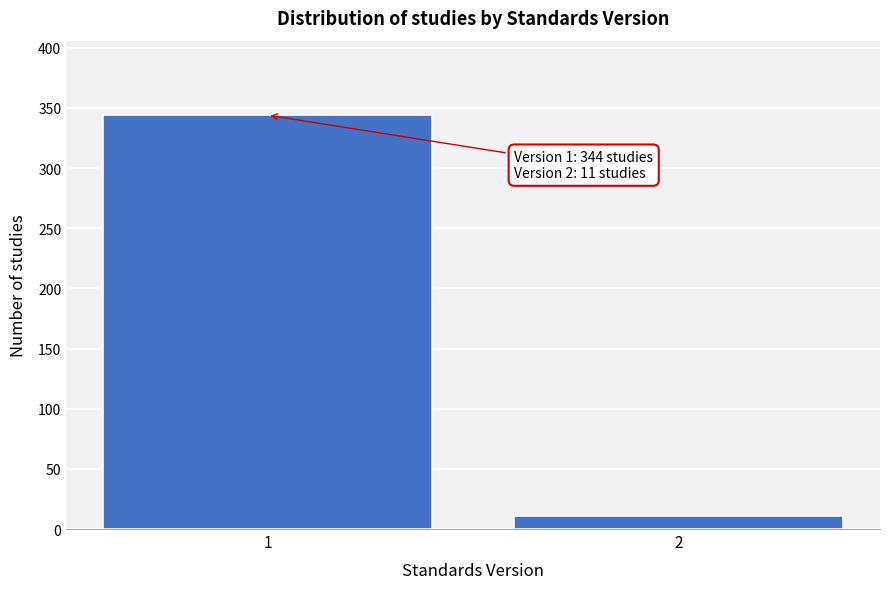

Reading right to left, extract all data points from this chart.

11	344